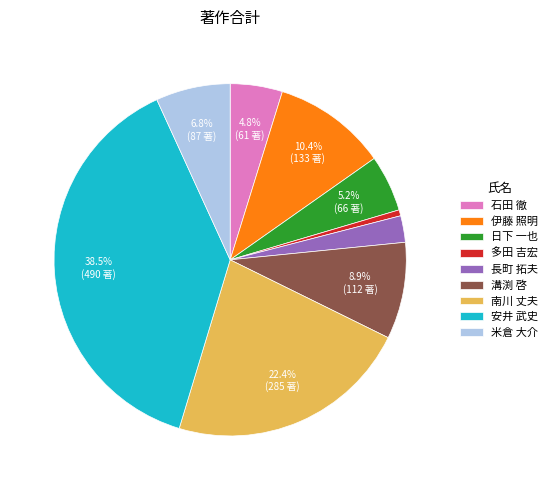

What is the total percentage of 石田 徹 and 日下 一也?

10.0%